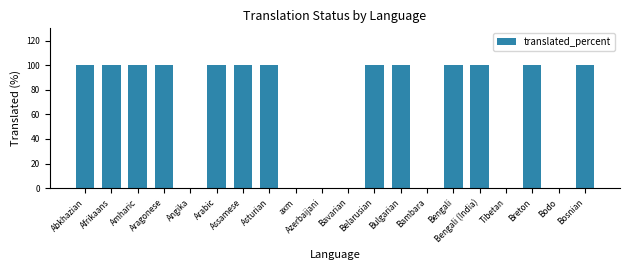

What is the greatest value displayed?

100